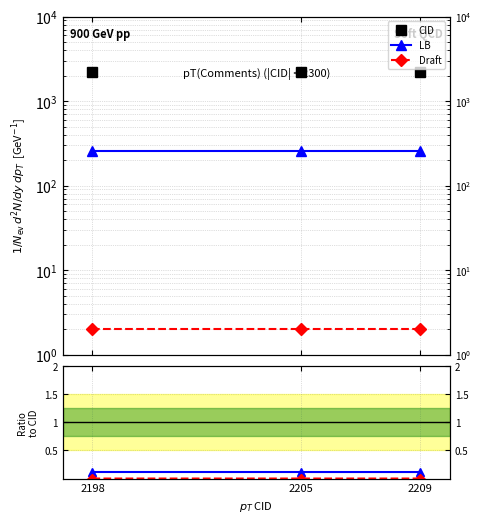

Between 2198 and 2205, which series saw the biggest shift?

CID